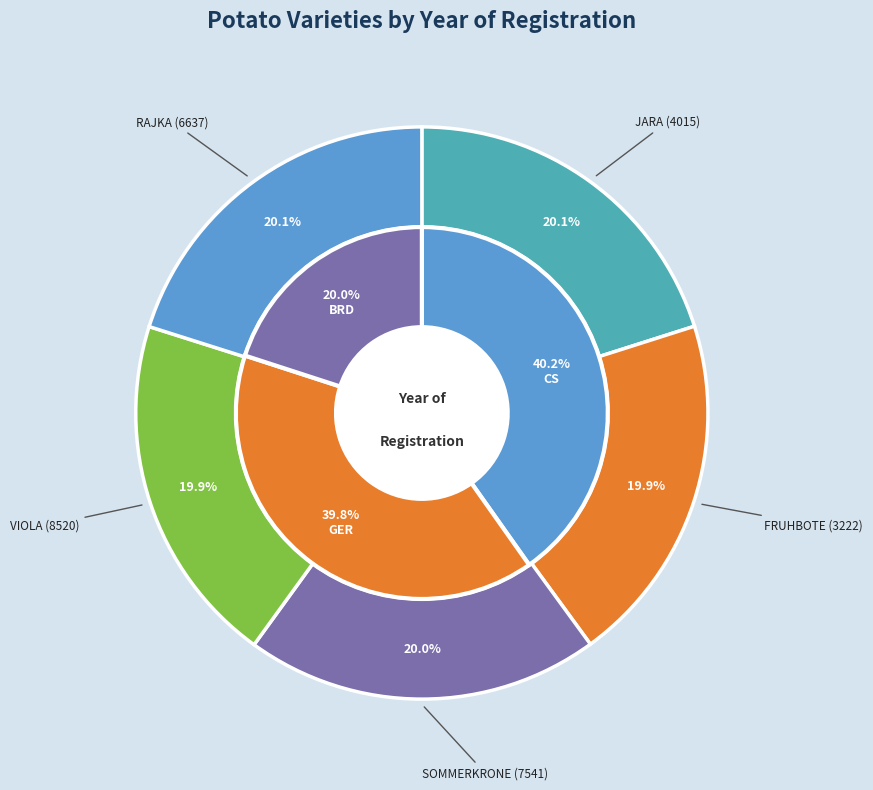

Which slice is the largest?

RAJKA (6637)